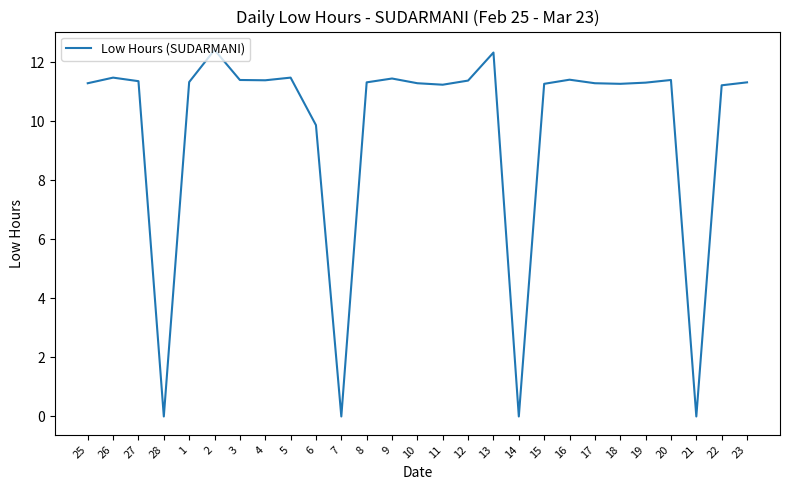

Does the chart have visible grid lines?

No